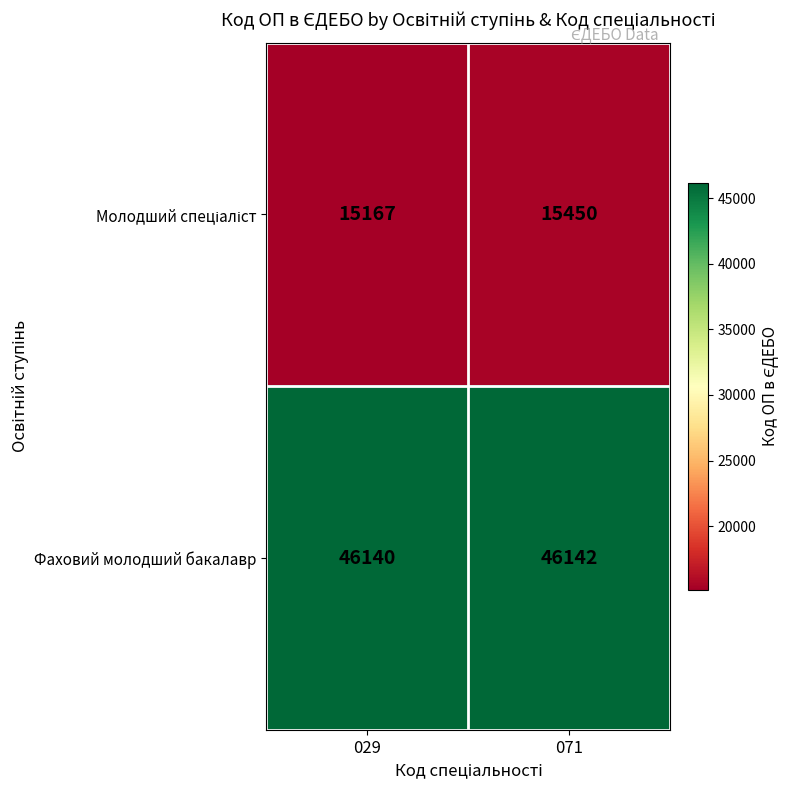

Which series has the largest total across all categories?

Фаховий молодший бакалавр